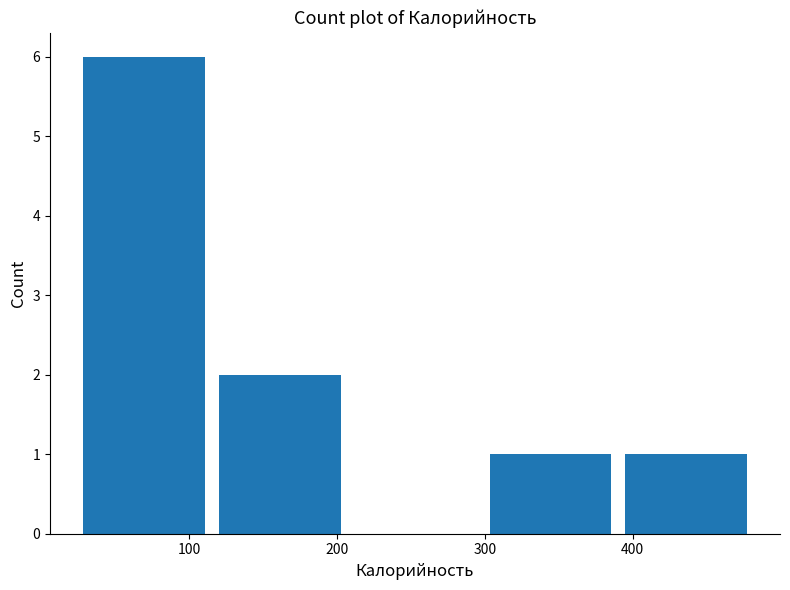

How tall is the bar that spans 390 to 480 on the x-axis? Neither the bar edges nor the heights are printed on the chart, so give them approximately, as read against the axes.

1